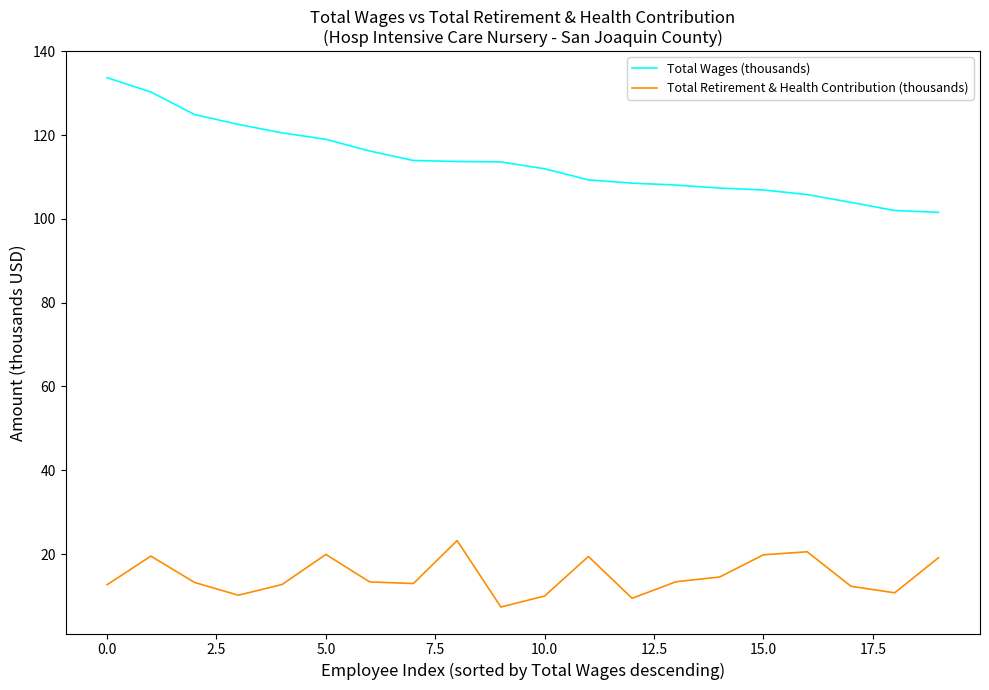

Which series has the widest spread of values?

Total Wages (thousands)